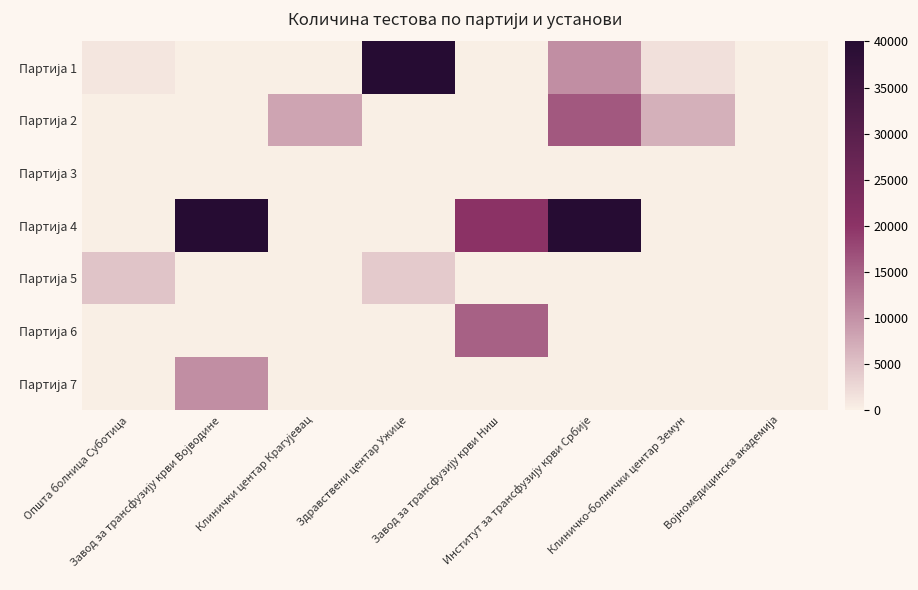

At how many categories does at least one series exceed 13509?

4